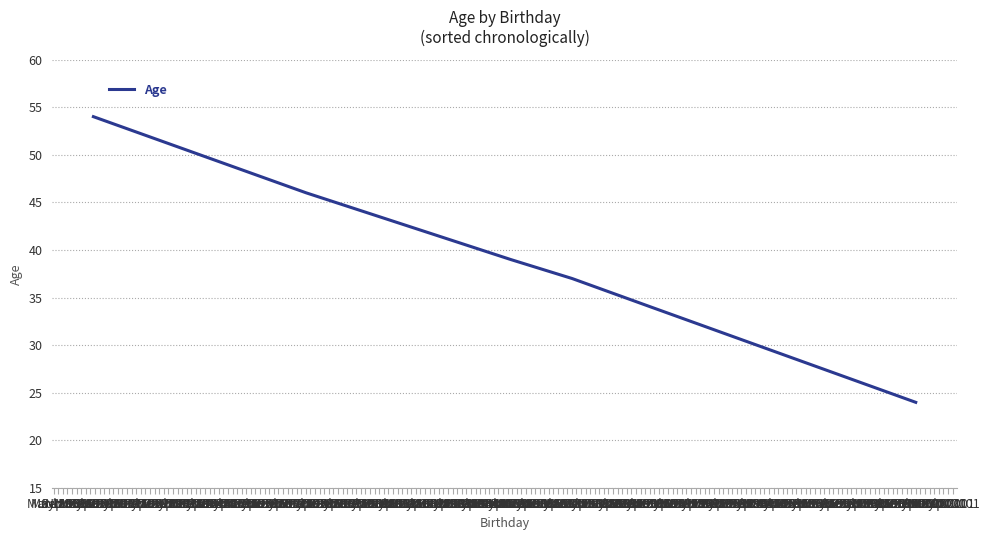

What is the minimum value shown in the chart?

24